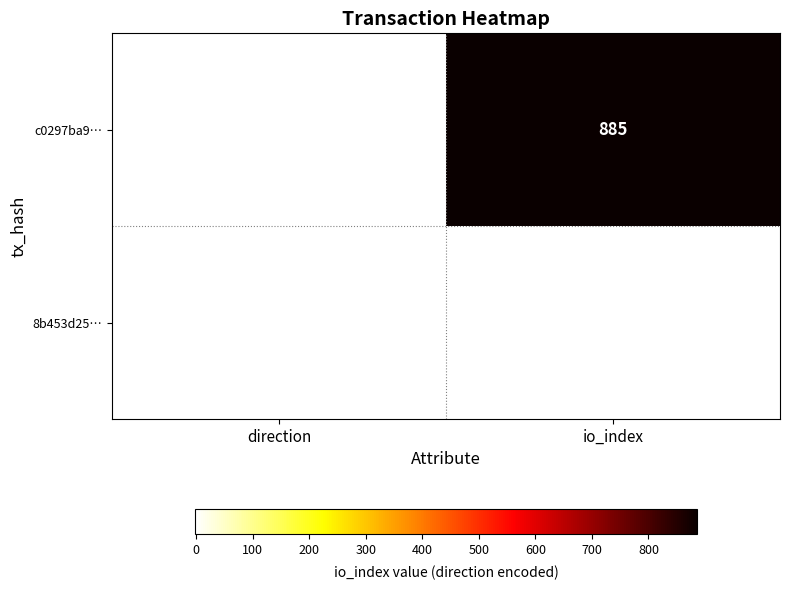

At how many categories does at least one series exceed 734?

1